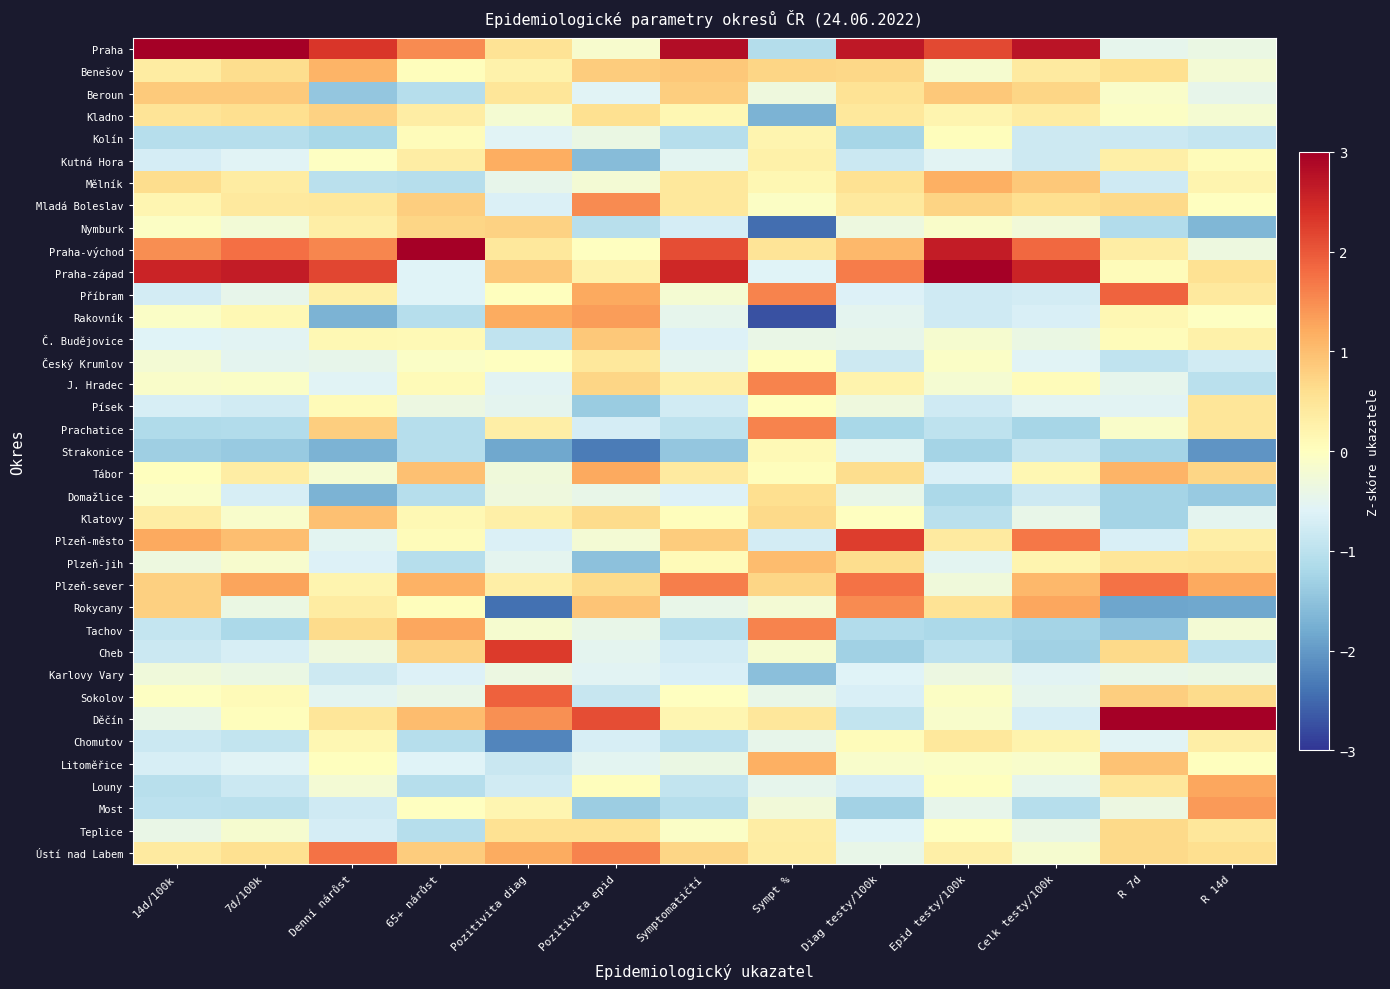

At which category does the chart reach its minimum across all series?

Sympt %